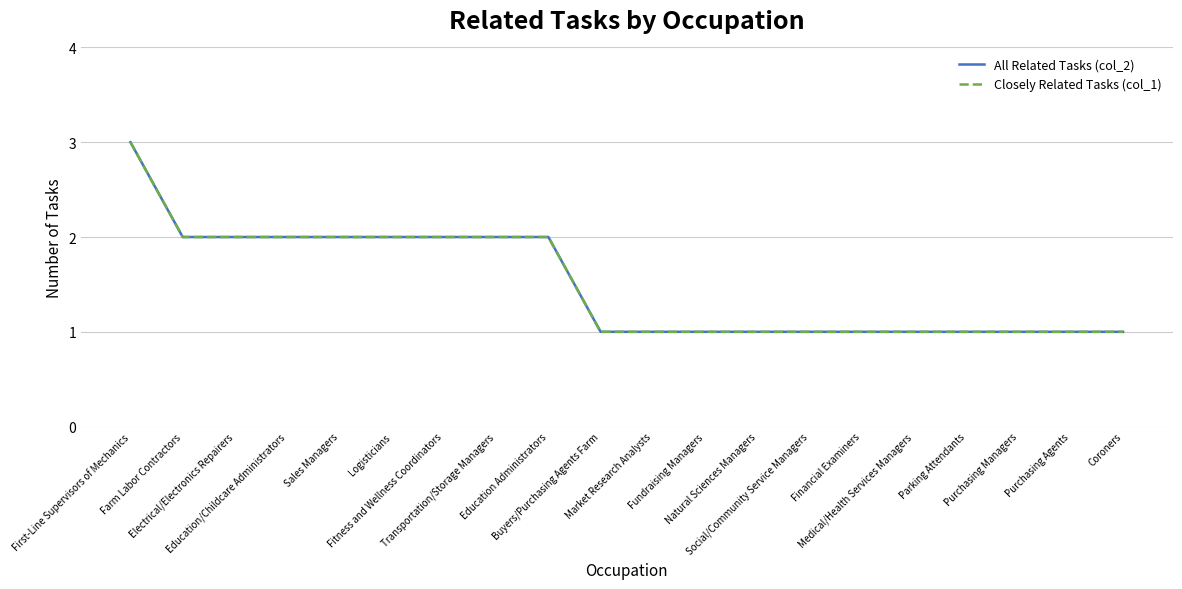

What is the value of the All Related Tasks (col_2) point at the 1st from the left?

3